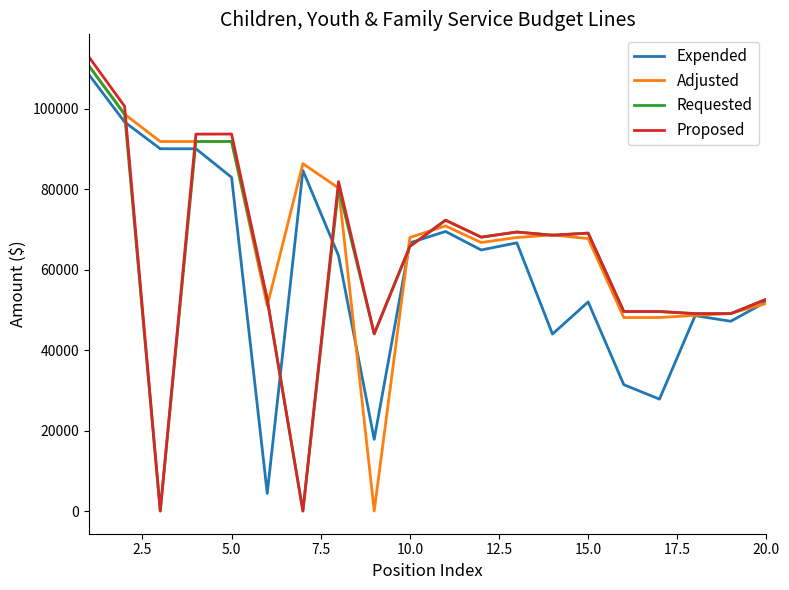

Reading left to right, extract all data points from this chart.

Expended: 108433.9	96671.1	90020.8	90020.8	82918.5	4377.8	84629.0	63448.1	17818.6	66643.2	69468.9	64869.4	66643.2	43977.0	51953.2	31390.5	27802.9	48546.3	47153.9	52027.2
Adjusted: 110603.0	98605.0	91821.0	91821.0	91839.0	51022.0	86319.0	80260.0	0.0	67975.0	70856.0	66724.0	67975.0	68601.0	67704.0	48086.0	48086.0	48604.0	49115.0	51593.0
Requested: 110603.0	98605.0	0.0	91821.0	91839.0	52595.0	0.0	80260.0	44022.0	65754.0	72273.0	68059.0	69334.0	68541.0	69058.0	49576.0	49576.0	49048.0	49048.0	52625.0
Proposed: 112816.0	100578.0	0.0	93658.0	93676.0	52595.0	0.0	81866.0	44022.0	65754.0	72273.0	68059.0	69334.0	68541.0	69058.0	49576.0	49576.0	49048.0	49048.0	52625.0